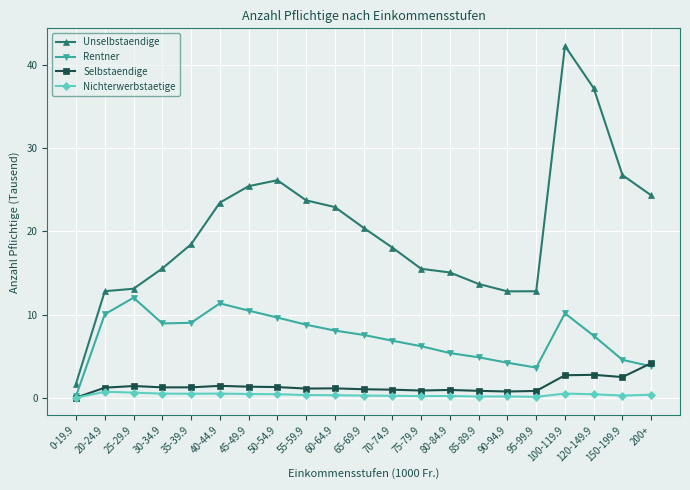

True or false: Unselbstaendige and Nichterwerbstaetige cross at least once.

False